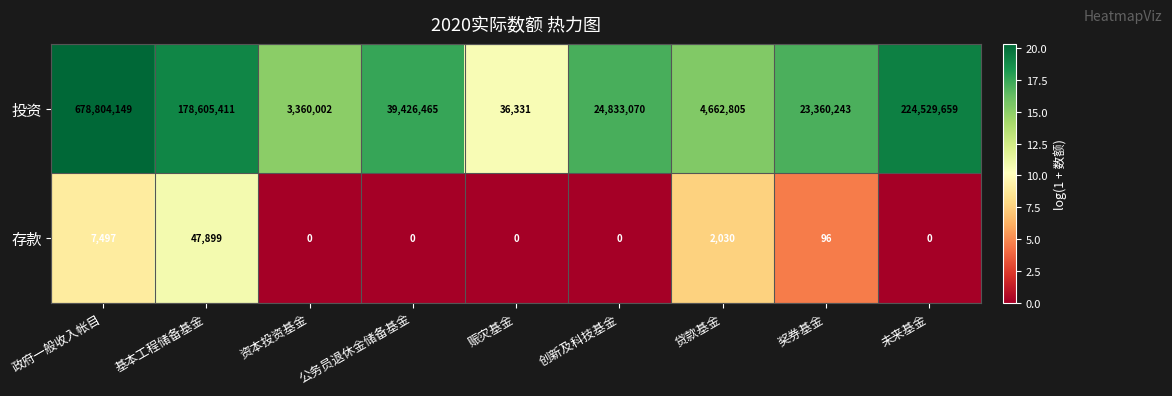

The value of 存款 at 赈灾基金 is 0. True or false?

True